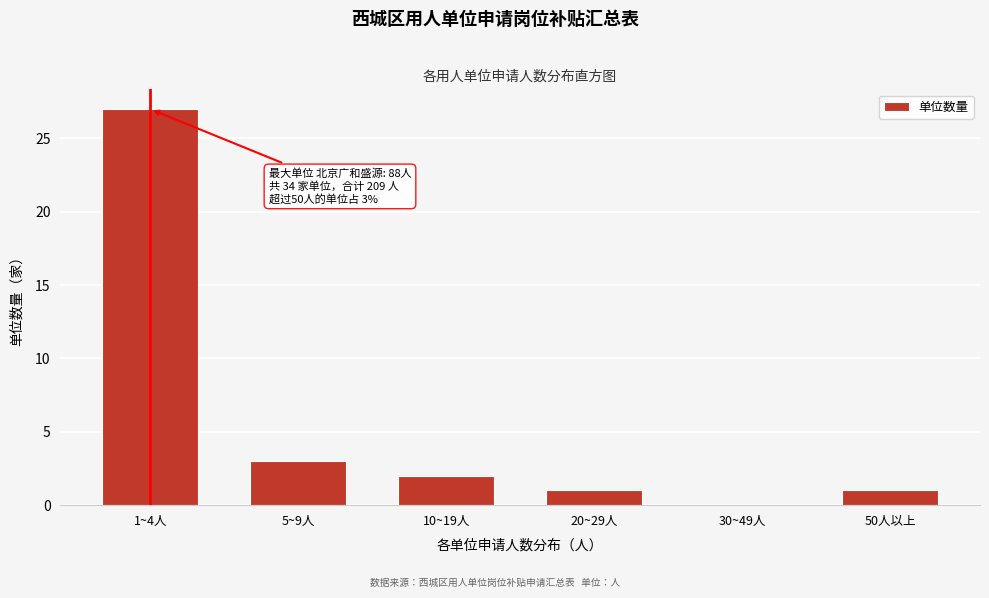

Reading left to right, extract all data points from this chart.

1~4人=27	5~9人=3	10~19人=2	20~29人=1	30~49人=0	50人以上=1